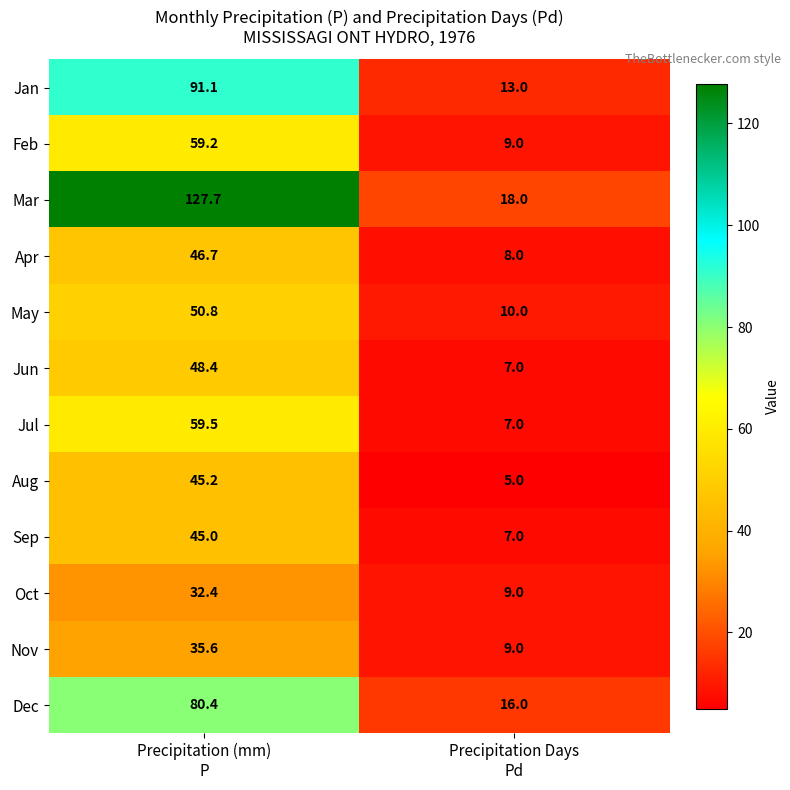

How many values in the Dec series are below 80?

1